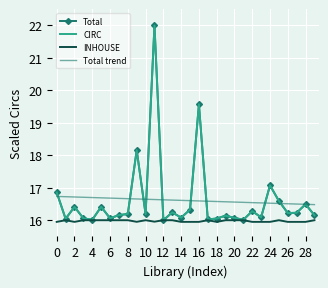

What is the maximum value shown in the chart?

22.0